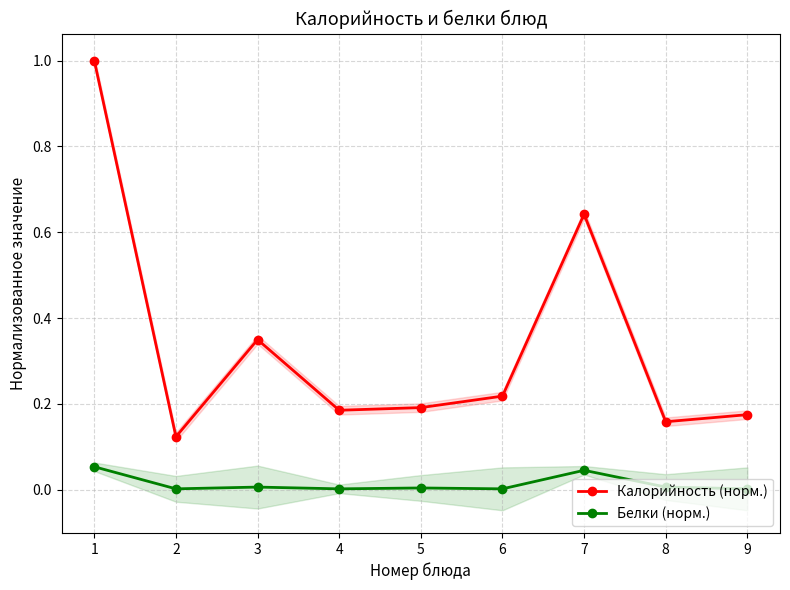

How many lines are shown in the chart?

2